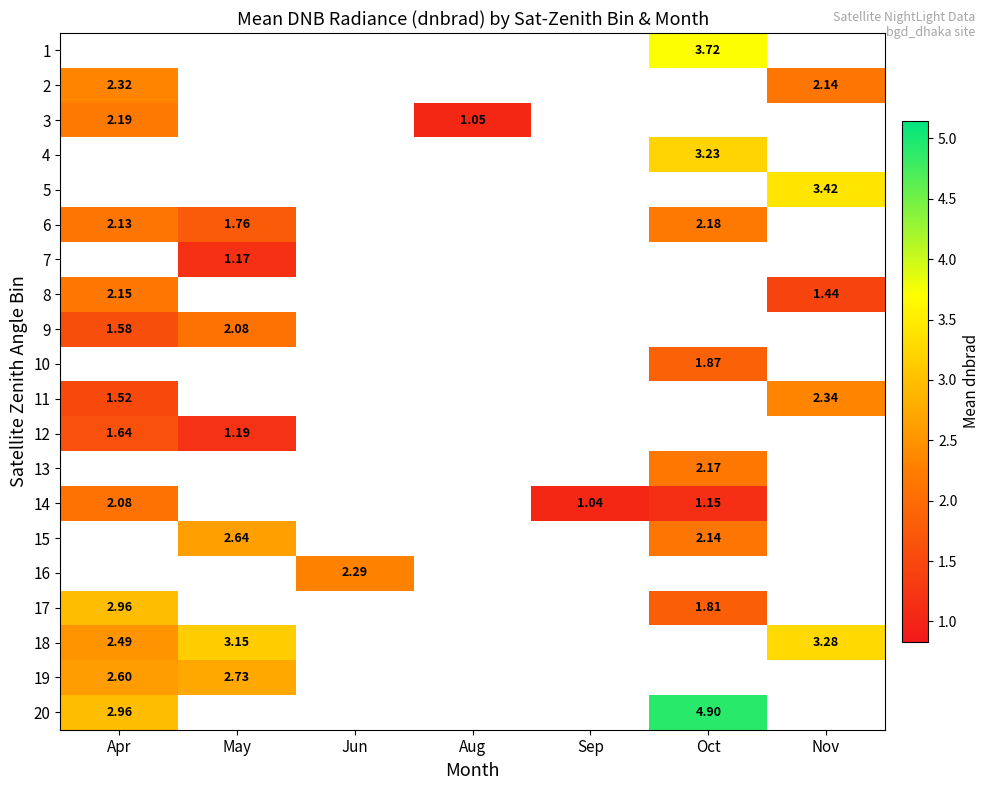

At which category does the chart reach its minimum across all series?

Sep